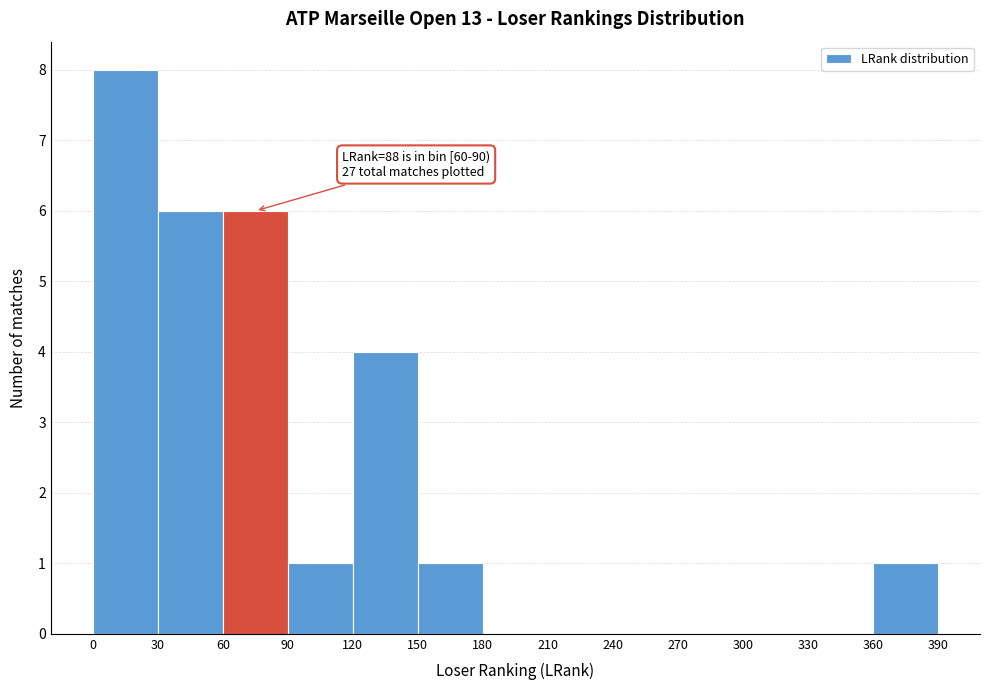

Over which range of the x-axis is the bar tallest?

0 to 30